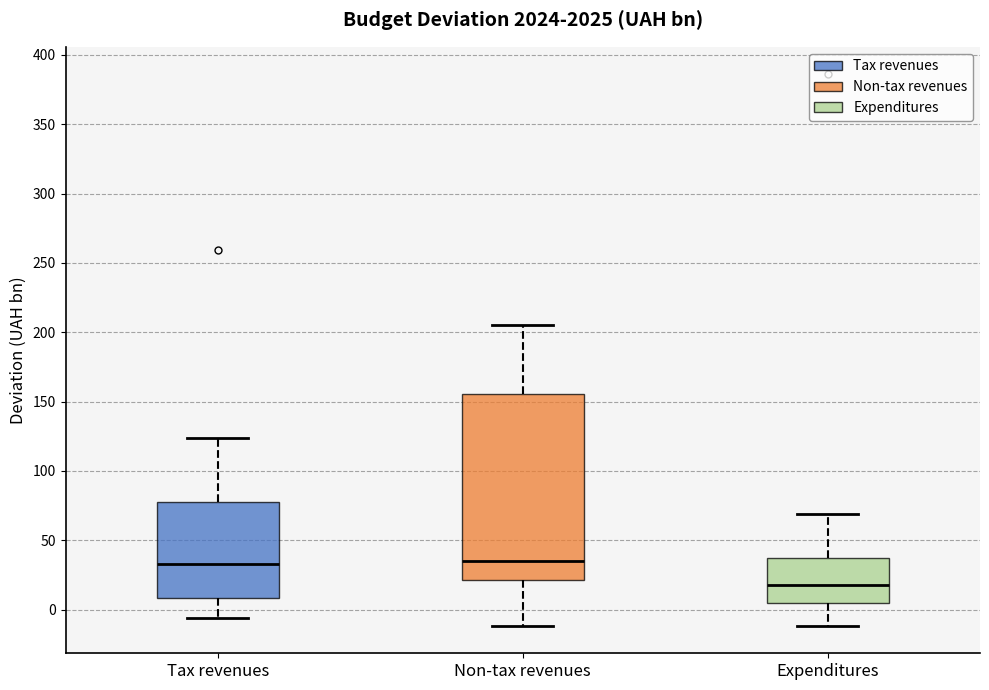

Reading left to right, read every box against the y-axis: the position of its median line, the range the box covers, and the ends of its whiskers. The values are not printed on the chart, so give them approximately, as read against the axis.

Tax revenues: median 35, box 10 to 75, whiskers -5 to 125
Non-tax revenues: median 35, box 20 to 155, whiskers -10 to 205
Expenditures: median 20, box 5 to 35, whiskers -10 to 70